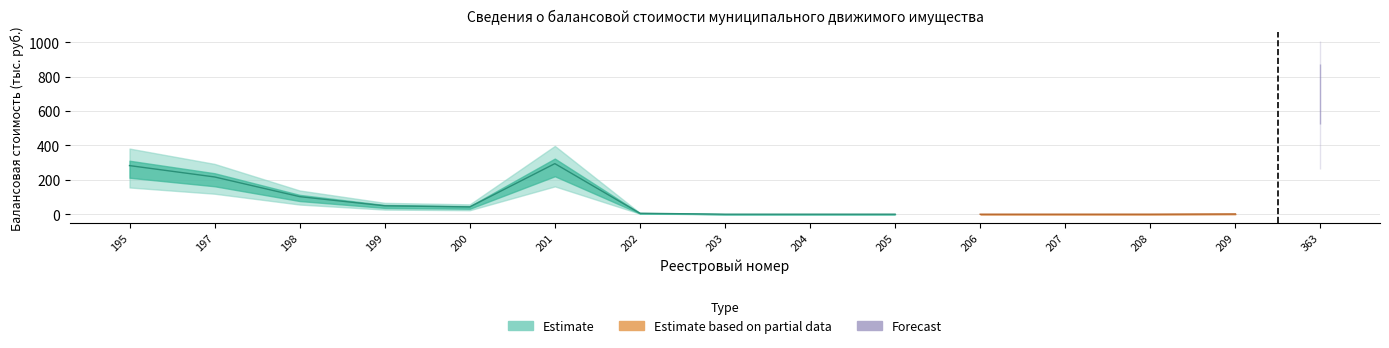

At which category does the chart reach its peak across all series?

363